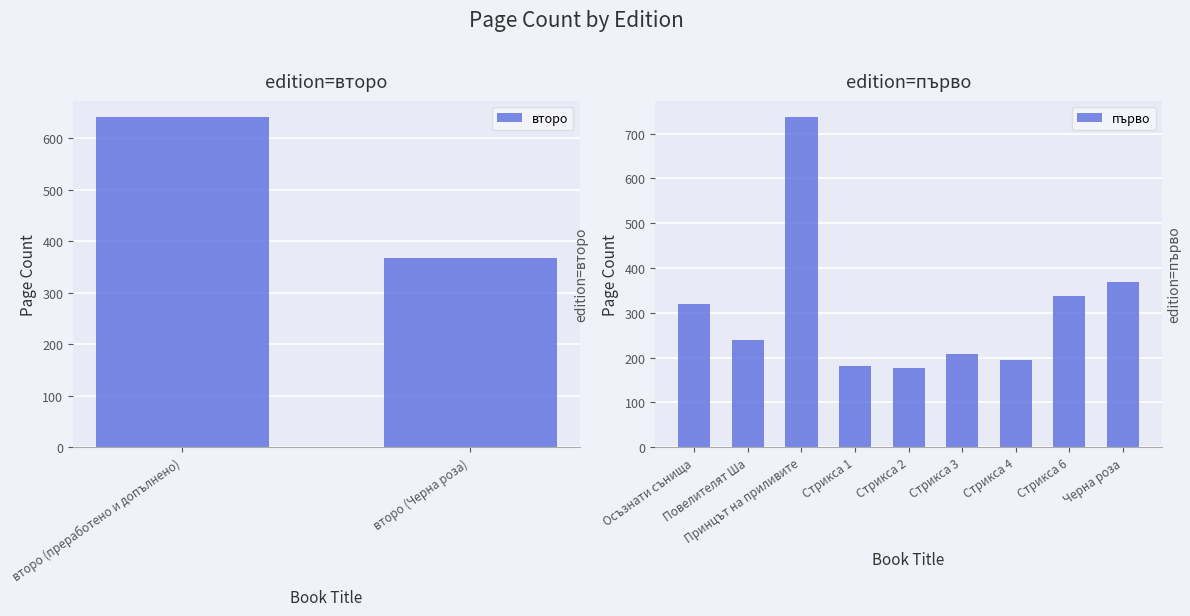

What is the greatest value displayed?

736